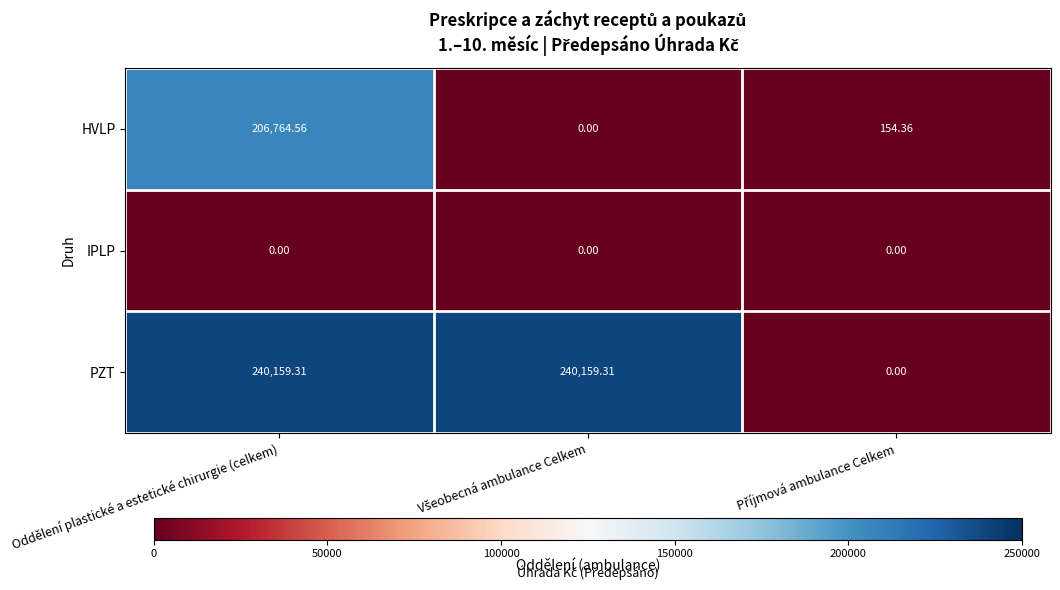

How many series are shown in this chart?

3